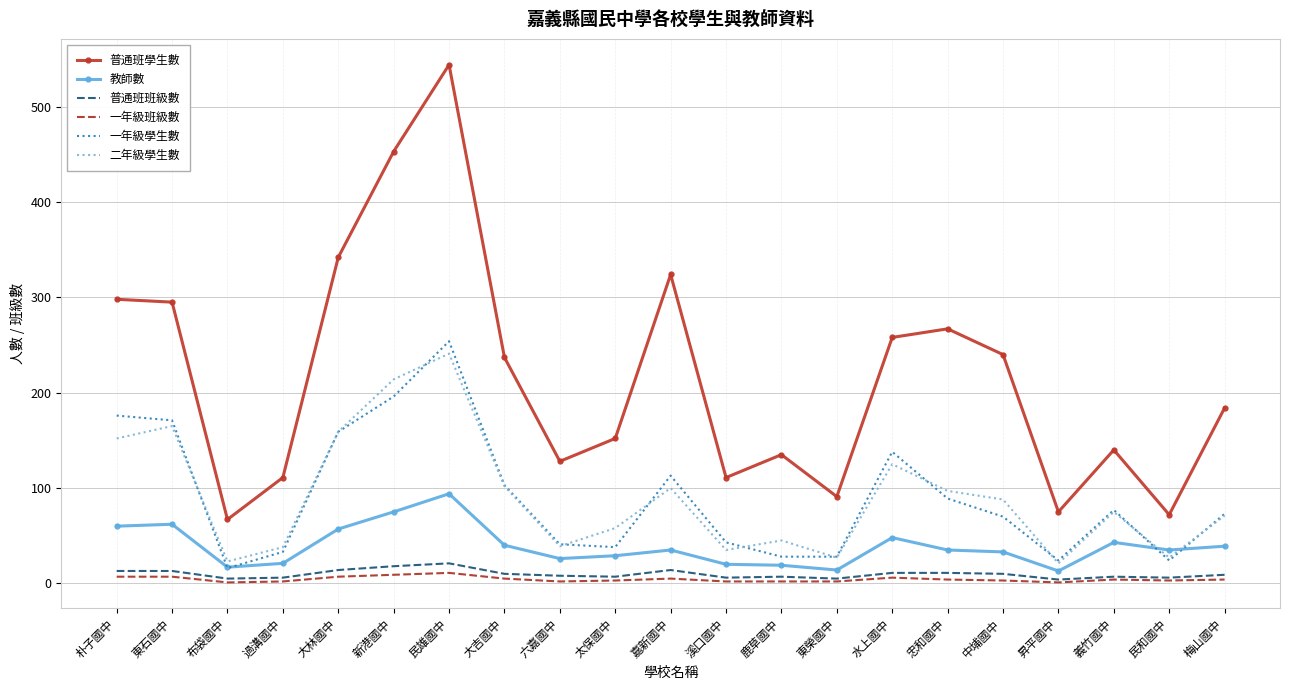

What is the minimum value for 一年級學生數?

16